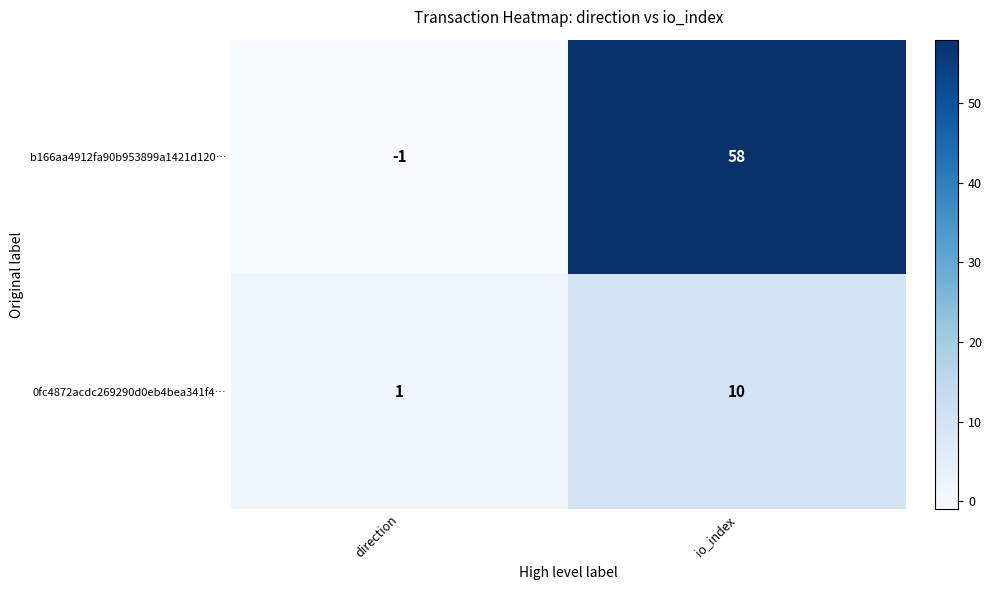

Which category has the highest value in the b166aa4912fa90b953899a1421d120… series?

io_index